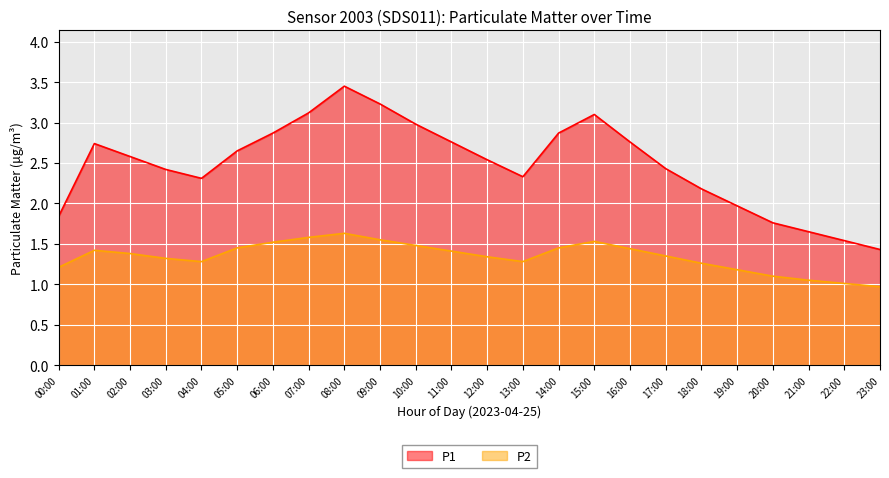

What is the maximum value for P2?

1.6